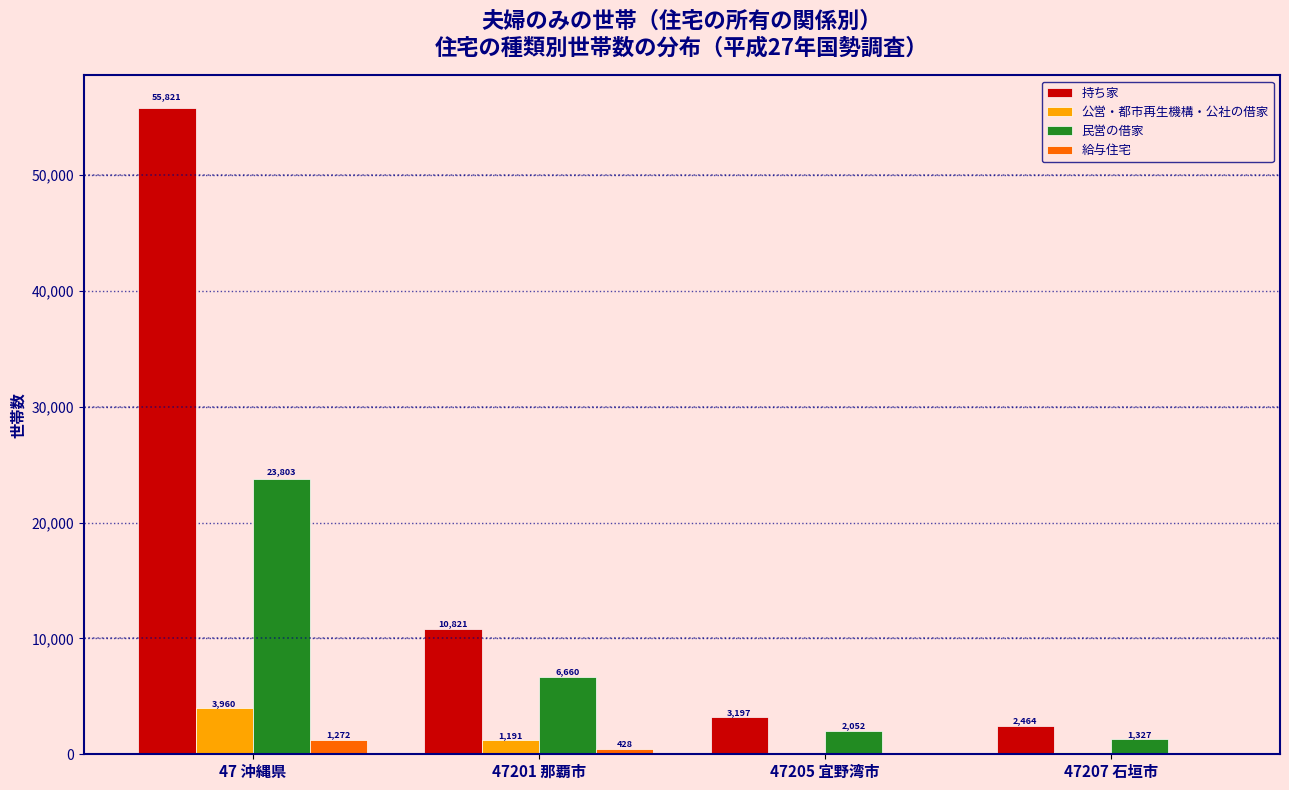

Reading left to right, transcribe all the data shown in this chart.

持ち家: 47 沖縄県=55821	47201 那覇市=10821	47205 宜野湾市=3197	47207 石垣市=2464
公営・都市再生機構・公社の借家: 47 沖縄県=3960	47201 那覇市=1191	47205 宜野湾市=121	47207 石垣市=194
民営の借家: 47 沖縄県=23803	47201 那覇市=6660	47205 宜野湾市=2052	47207 石垣市=1327
給与住宅: 47 沖縄県=1272	47201 那覇市=428	47205 宜野湾市=56	47207 石垣市=2